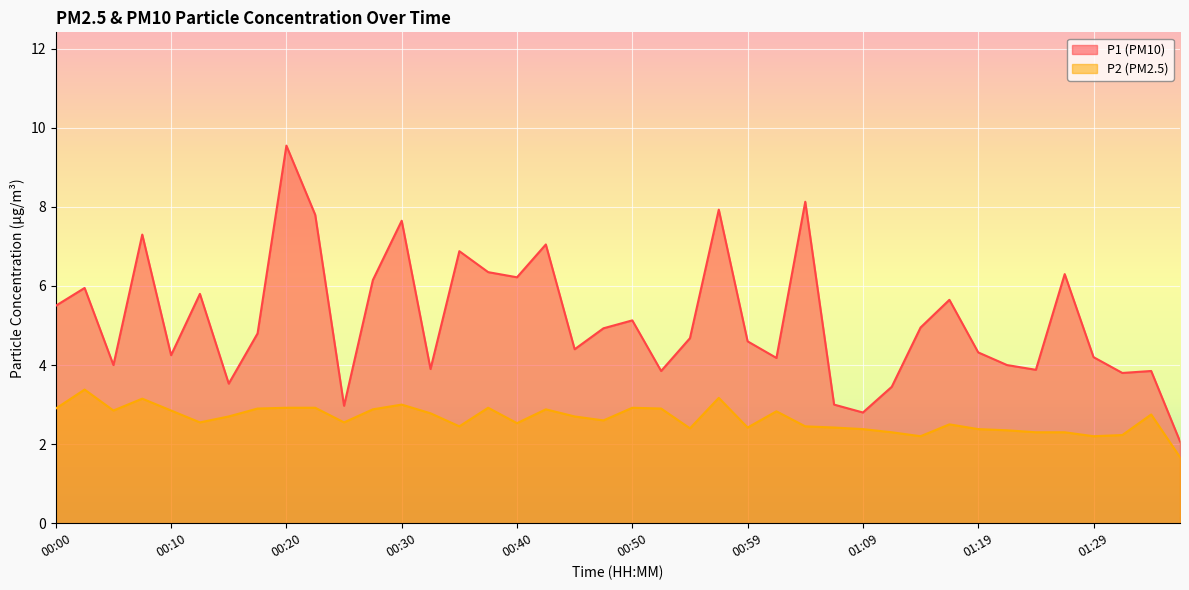

At how many categories does at least one series exceed 4?

27